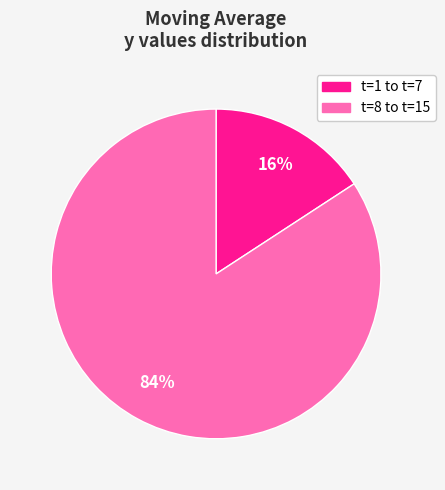

Count the number of slices in the pie.

2